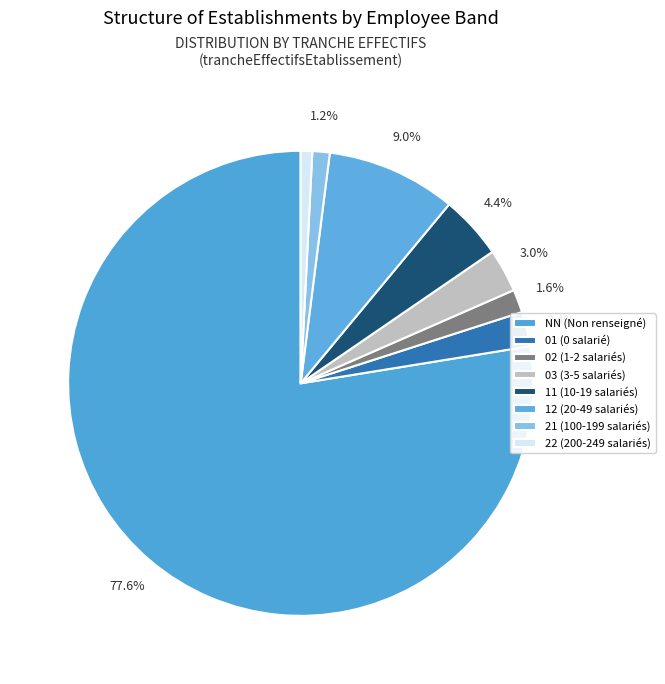

To the nearest percent, what is the combined percentage of 02 and NN?

79%